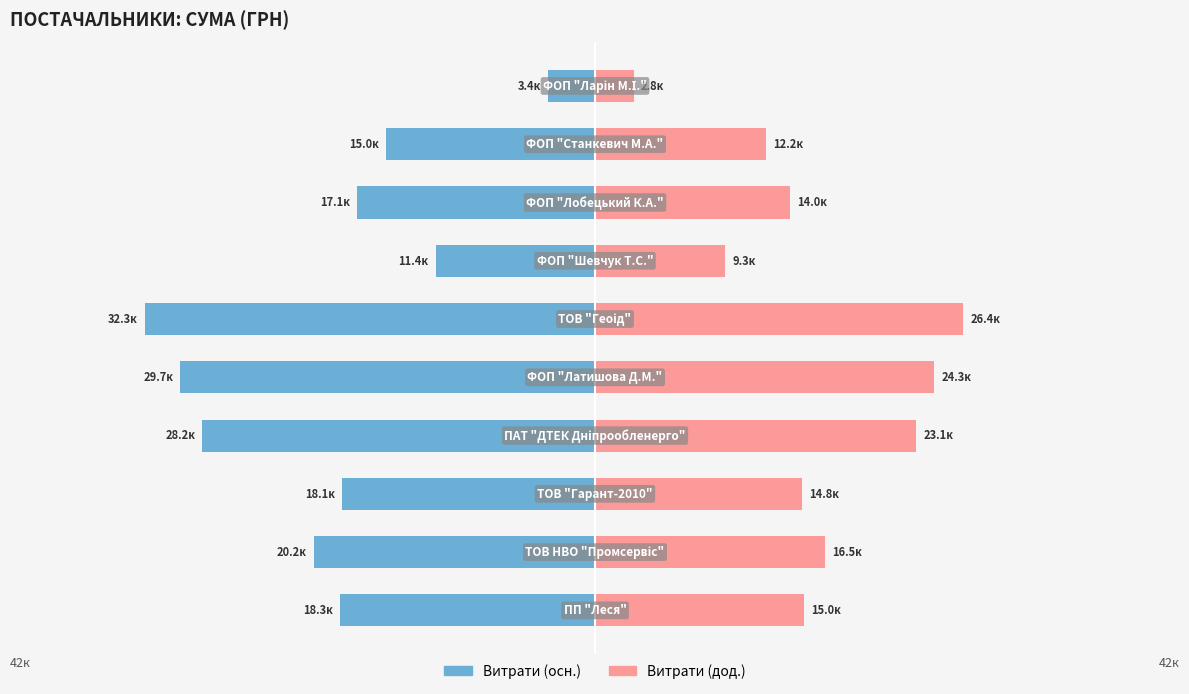

What is the minimum value for Витрати (дод.)?

2765.1